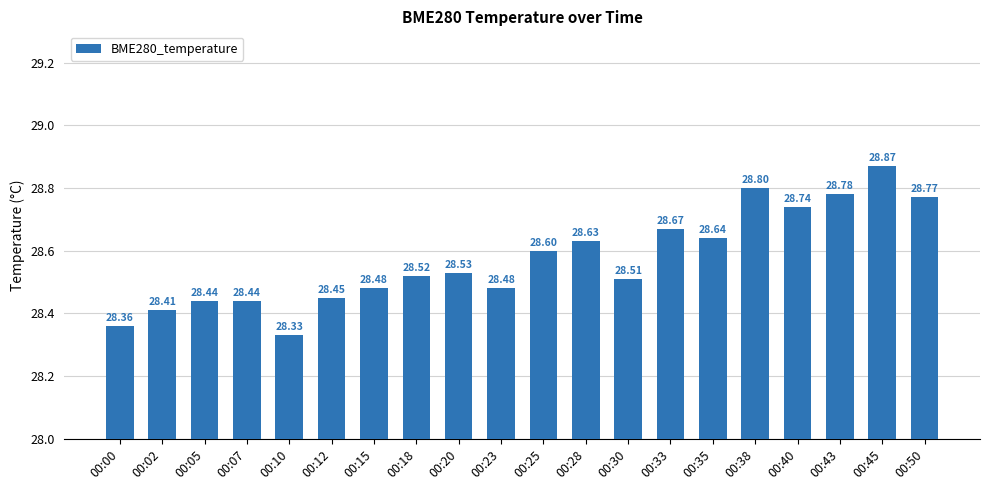

What is the value of the 1st bar from the left?

28.4